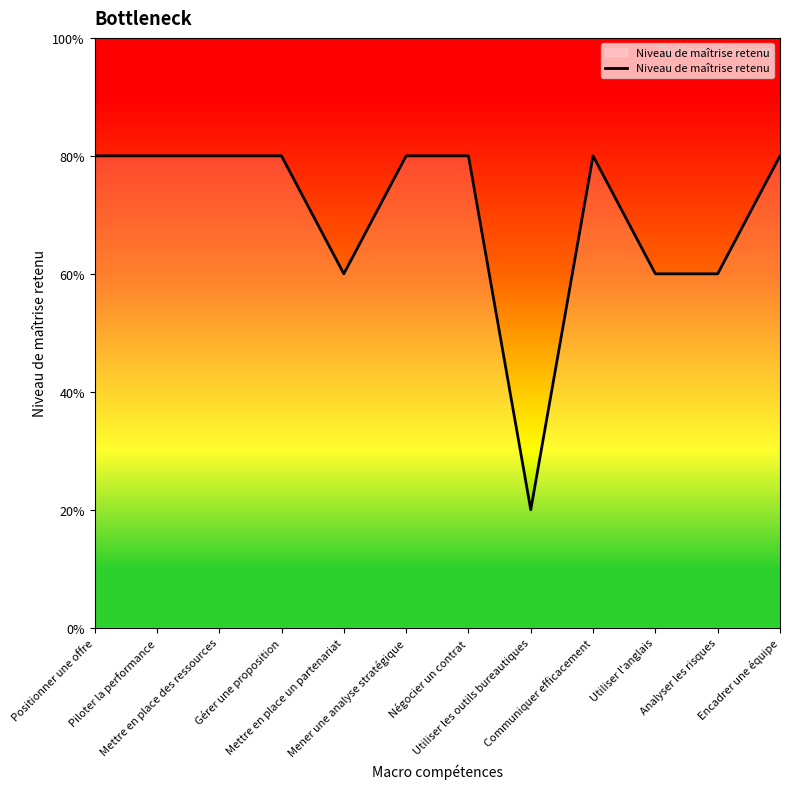

Is this an area chart (filled region under the line)?

Yes